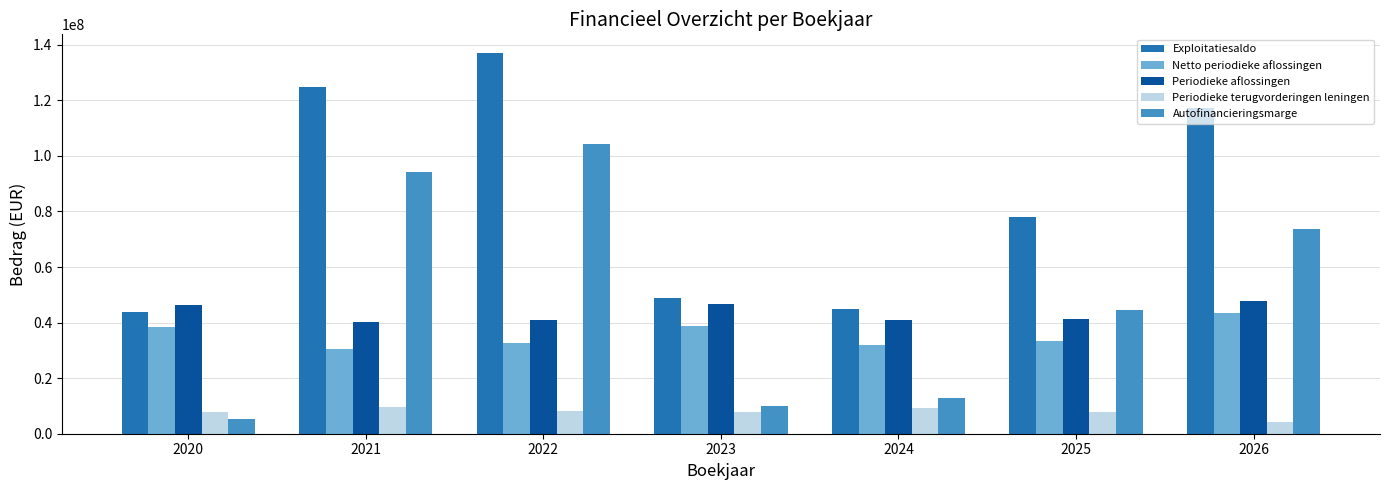

What is the spread (max minus min) of values at 2020?

40912368.3